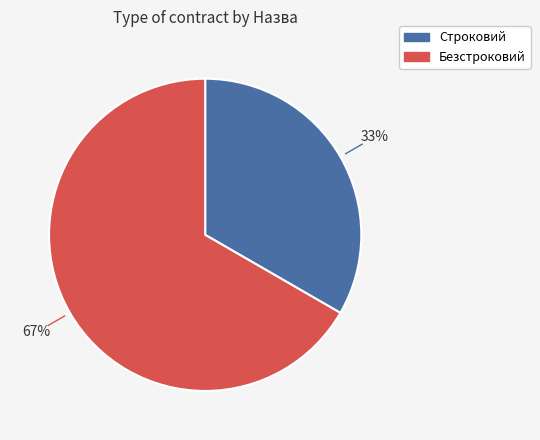

Is the sum of Строковий and Безстроковий greater than half?

Yes